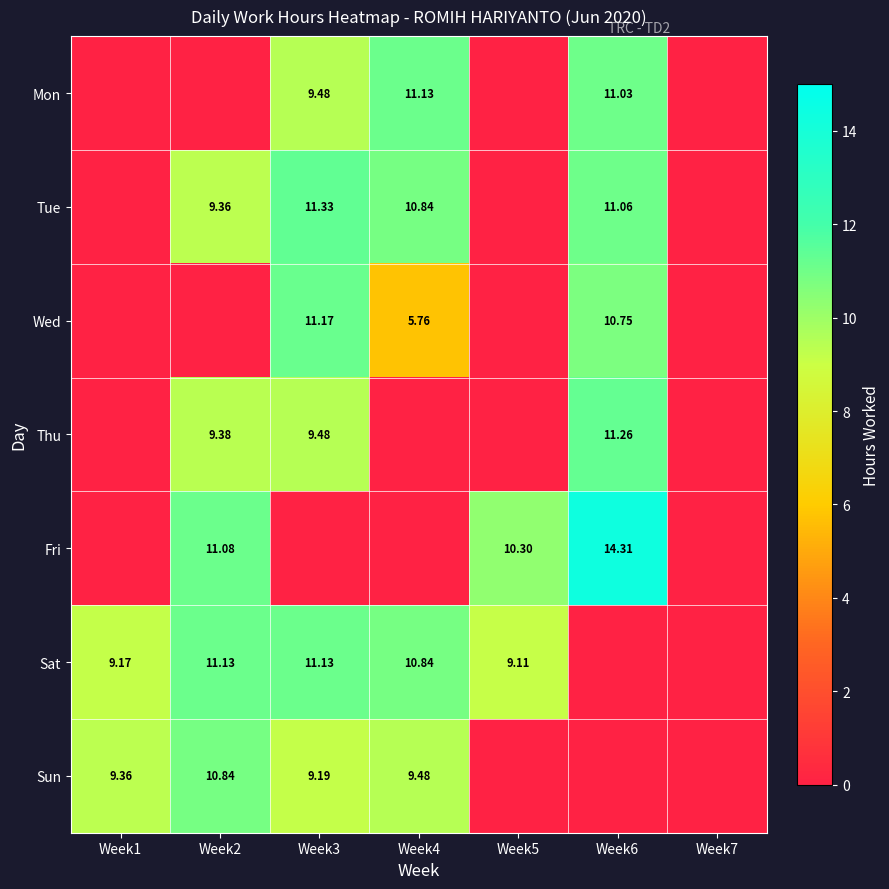

Is it true that Sun equals 6.2 at Week5?

False